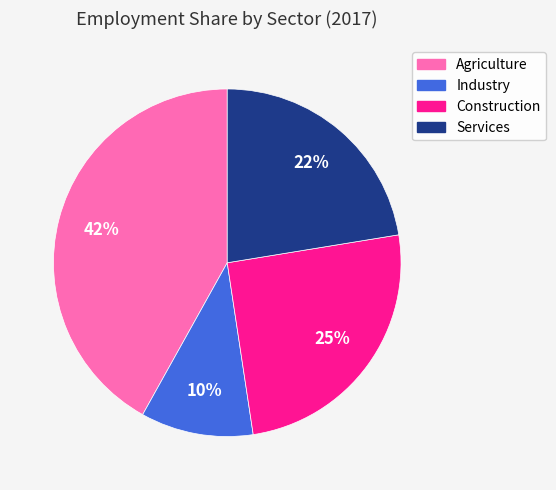

Which slice is the smallest?

Industry